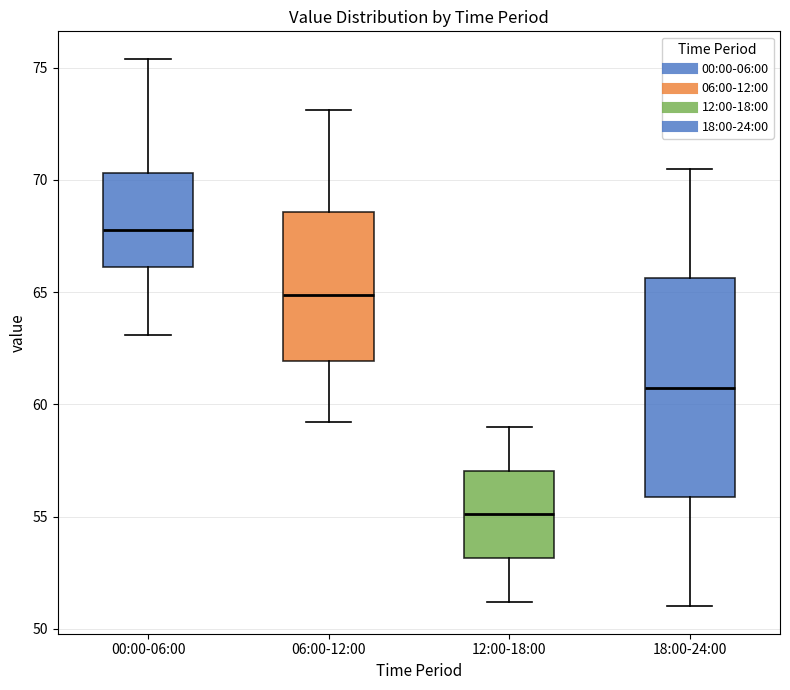

Which box has the lowest median line?

12:00-18:00